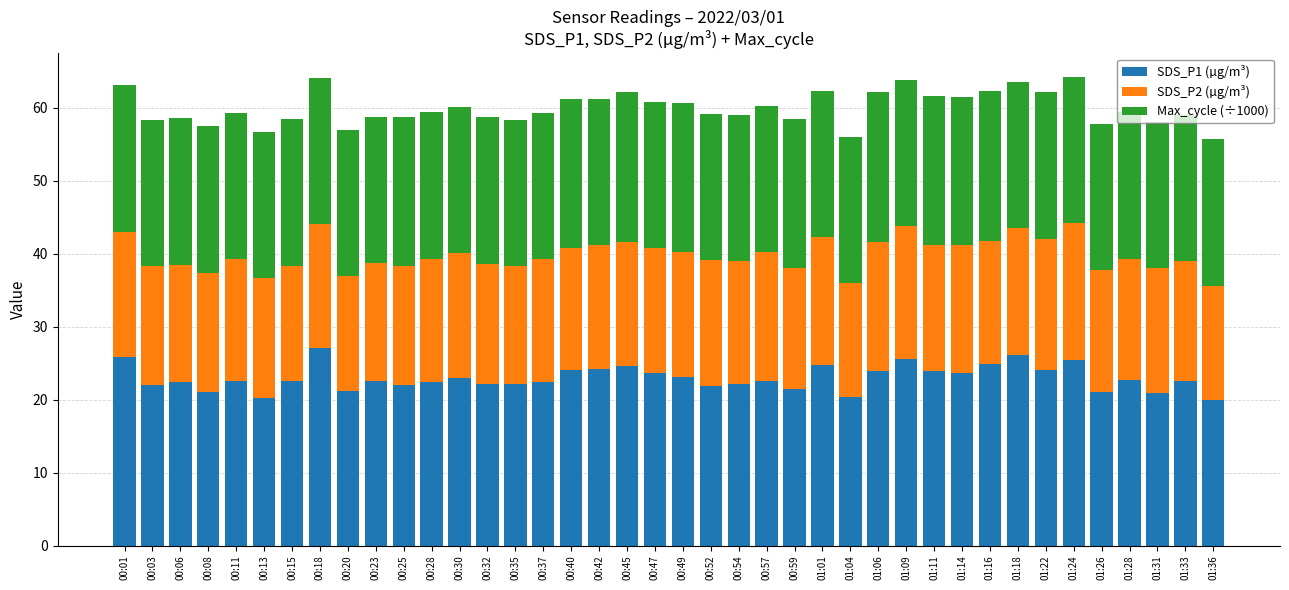

How many data points does each series have?

40